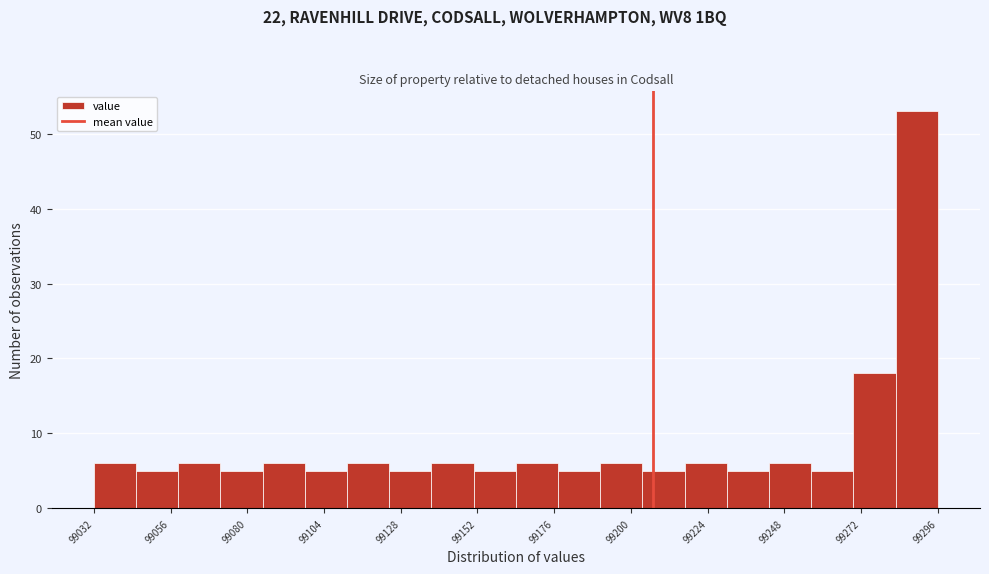

Around what value on the x-axis is the tallest bar? Give the approximate position of its centre, as read against the axis.

99290